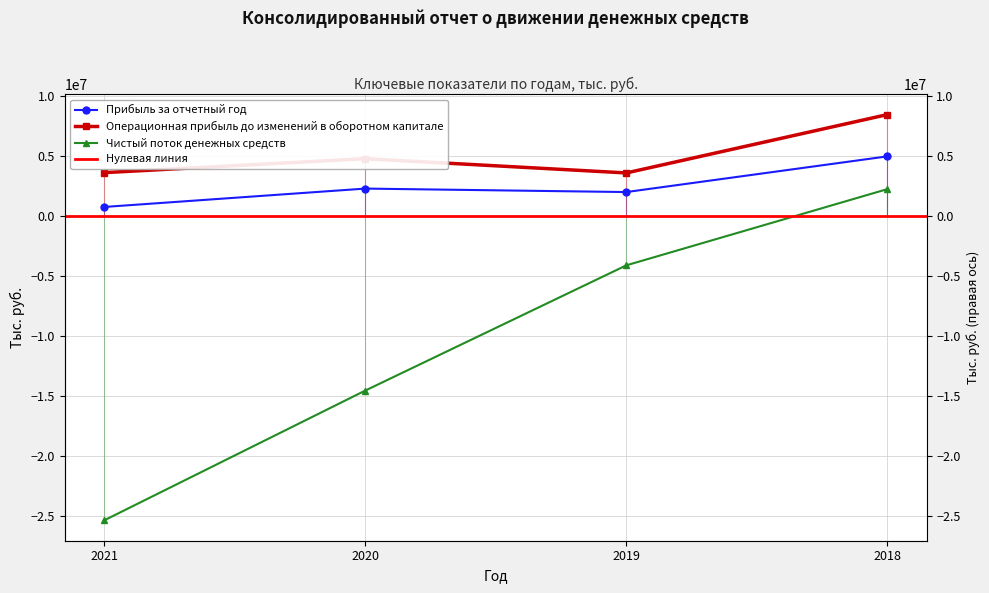

List the series in order of their peak value, highest first.

Операционная прибыль до изменений в оборотном капитале, Прибыль за отчетный год, Чистый поток денежных средств